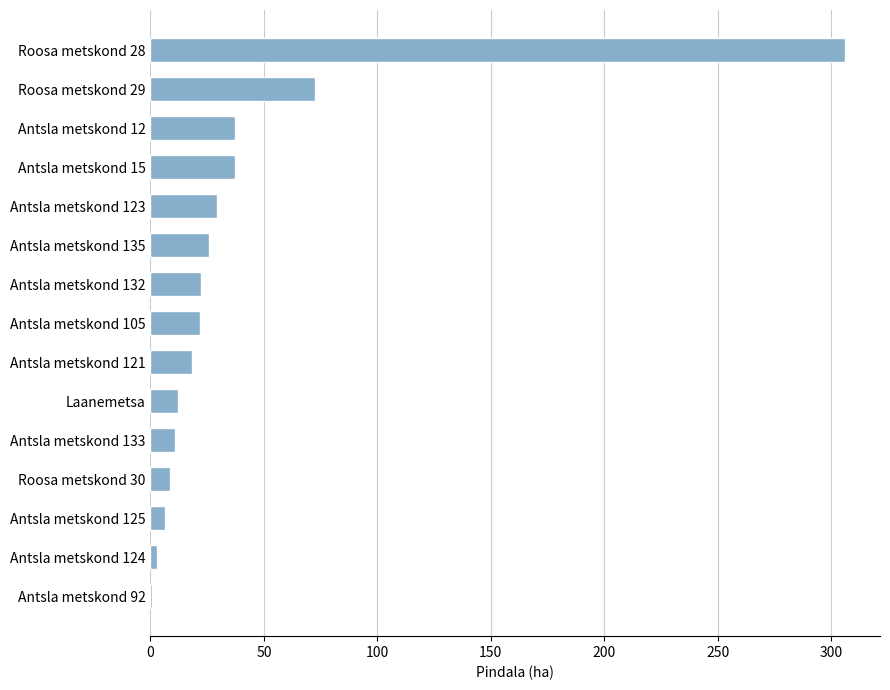

The value at Antsla metskond 135 is 25.8. True or false?

True